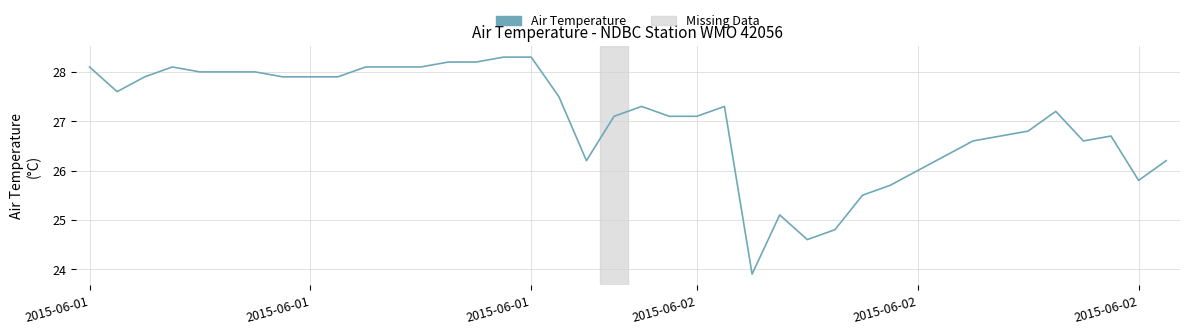

What is the smallest value displayed?

23.9